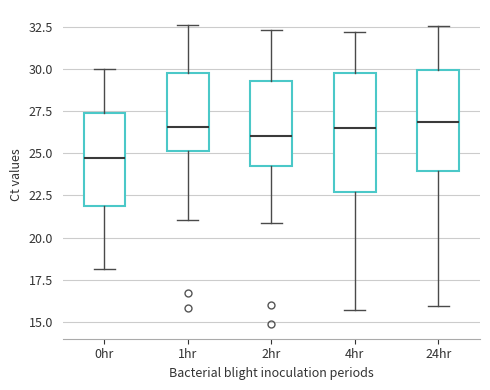

Which box is the tallest, from its lower edge to its upper edge?

4hr